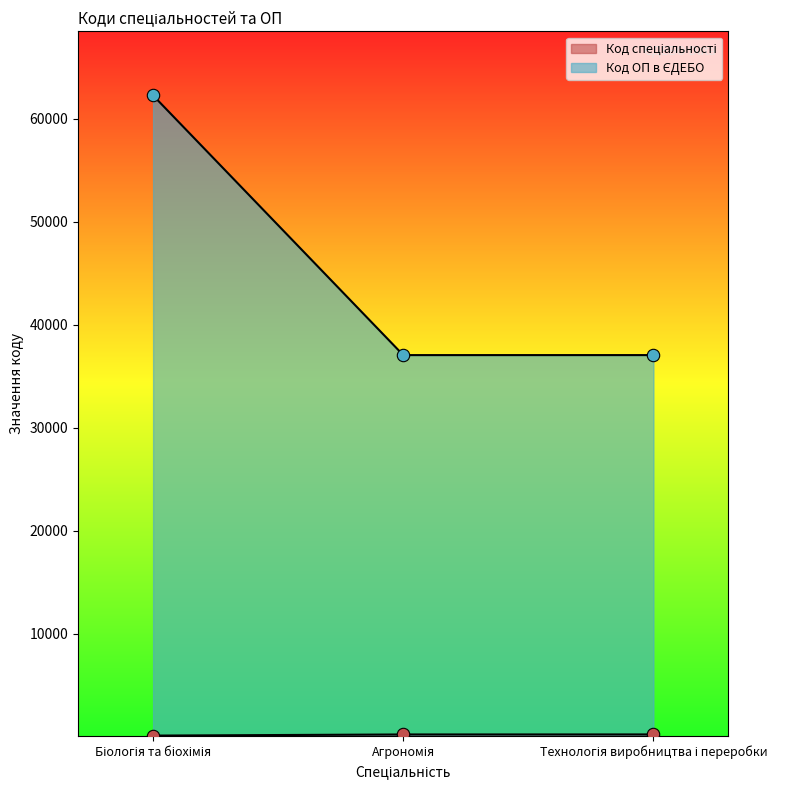

At how many categories does at least one series exceed 26285?

3